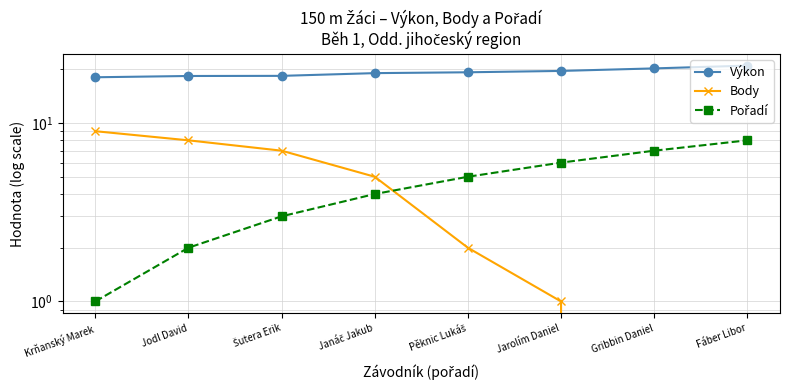

At which category is the sum across all series the highest?

Fáber Libor